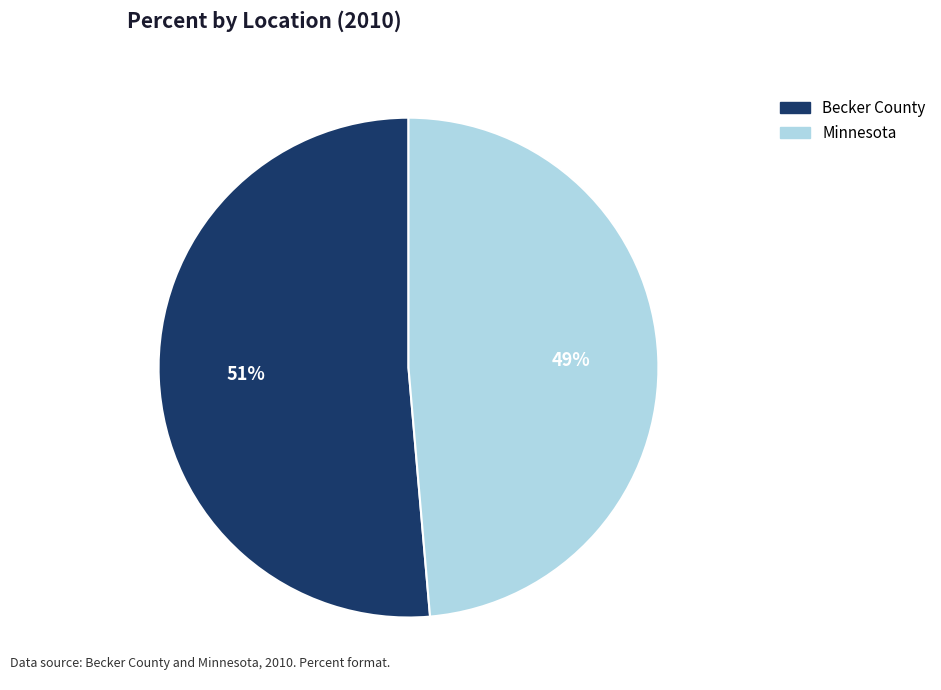

Which category has the biggest portion of the pie?

Becker County